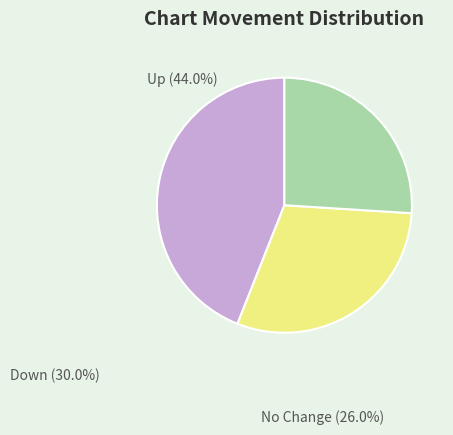

Which category has the smallest portion of the pie?

No Change